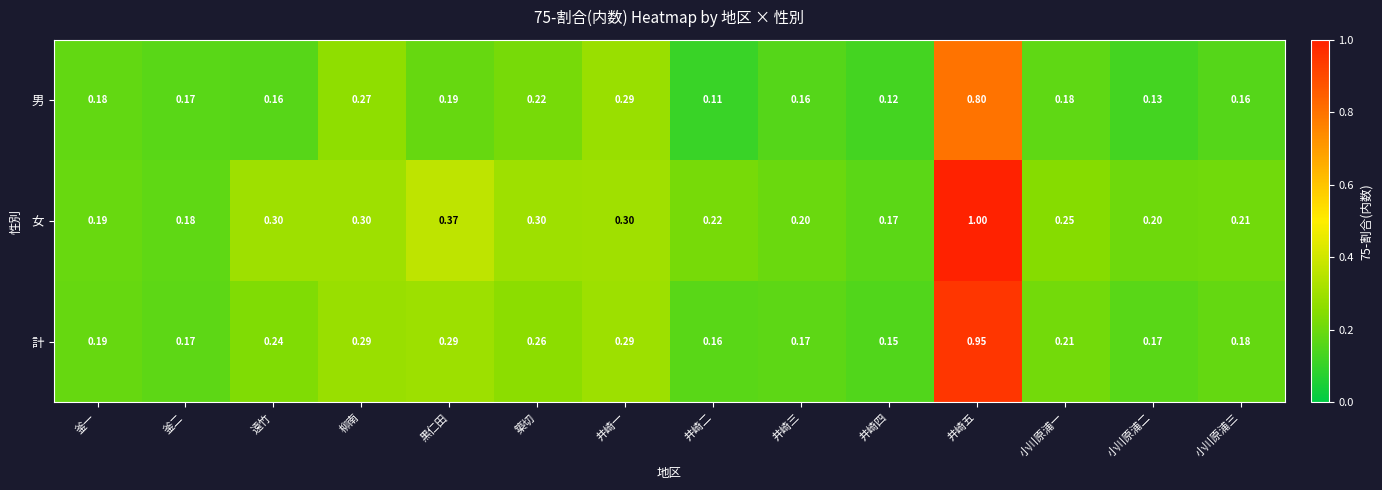

Which series has the largest range (max minus min)?

女